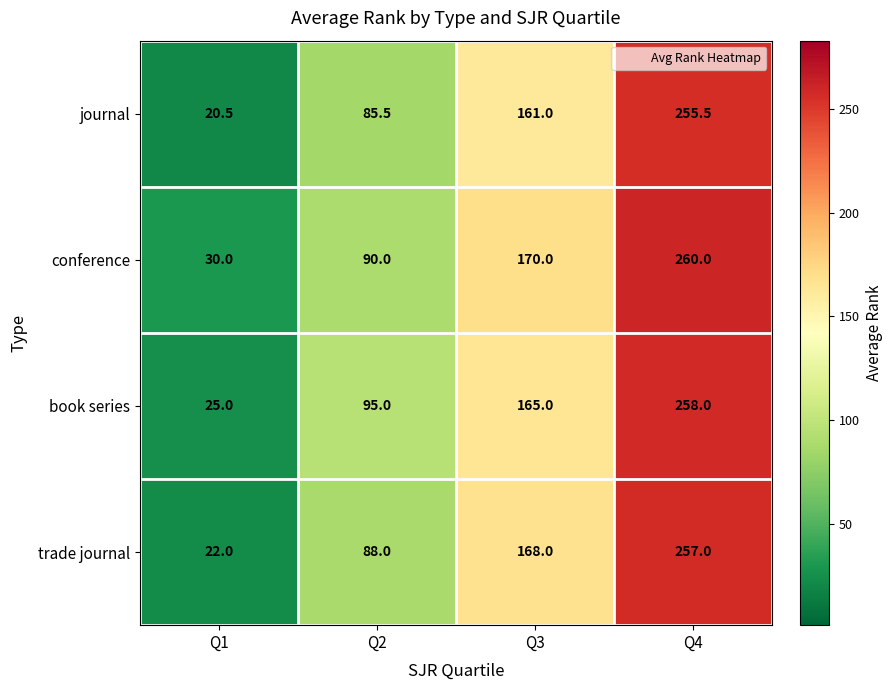

List the series in order of their overall mean, lowest first.

journal, trade journal, book series, conference